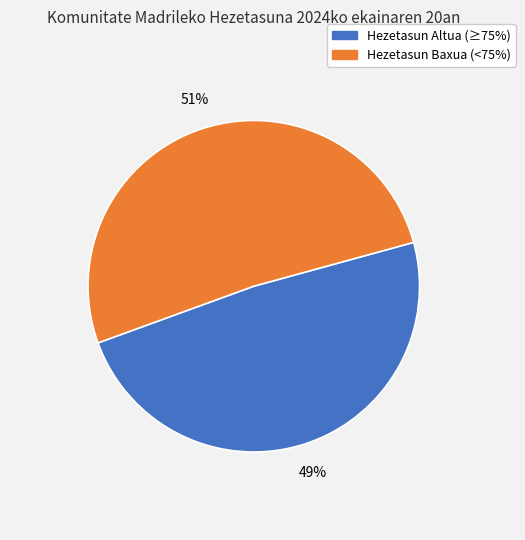

Does any single category account for the majority?

Yes